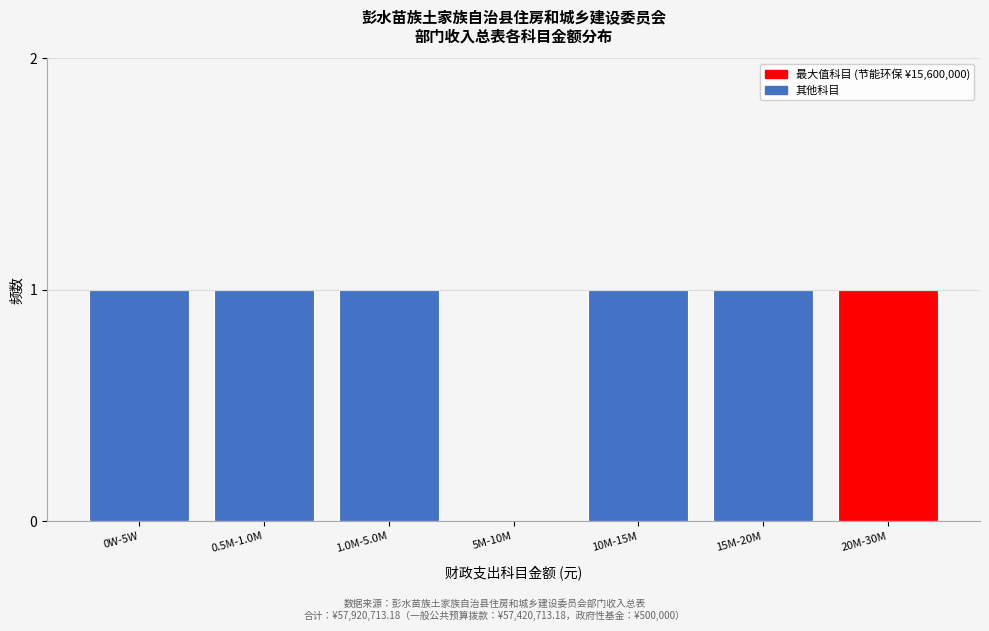

Reading left to right, transcribe all the data shown in this chart.

0W-5W=1	0.5M-1.0M=1	1.0M-5.0M=1	5M-10M=0	10M-15M=1	15M-20M=1	20M-30M=1